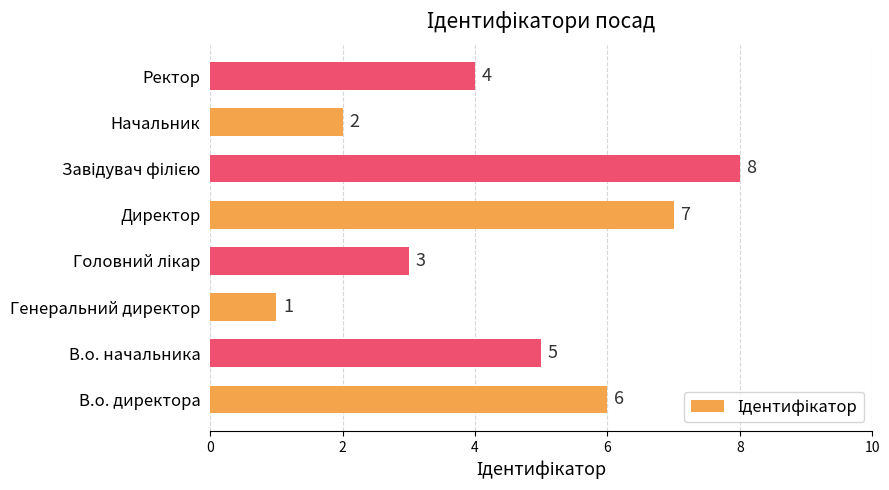

Which label corresponds to the smallest value in the chart?

Генеральний директор